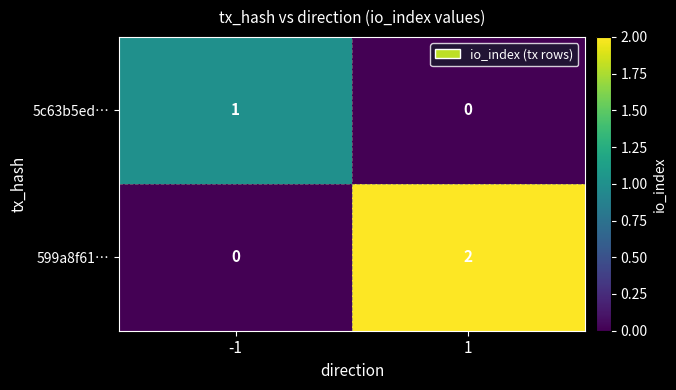

At 1, list the series in order from smallest to largest.

5c63b5ed…, 599a8f61…